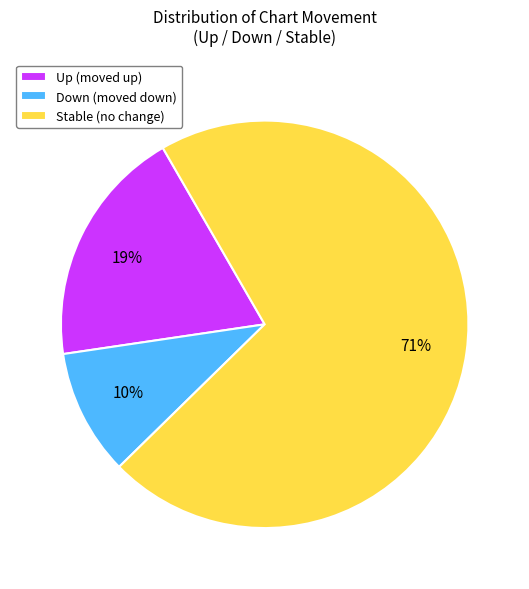

Which has a higher value, Stable (no change) or Up (moved up)?

Stable (no change)